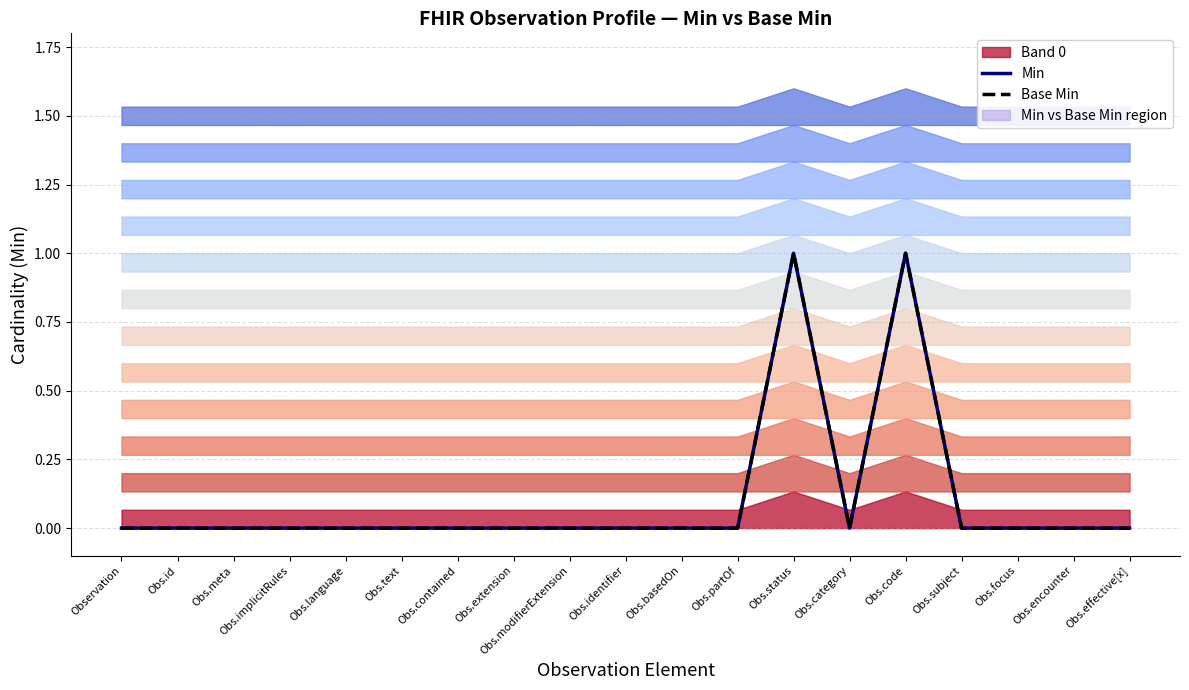

True or false: Min has more than 2 interior local peaks.

False